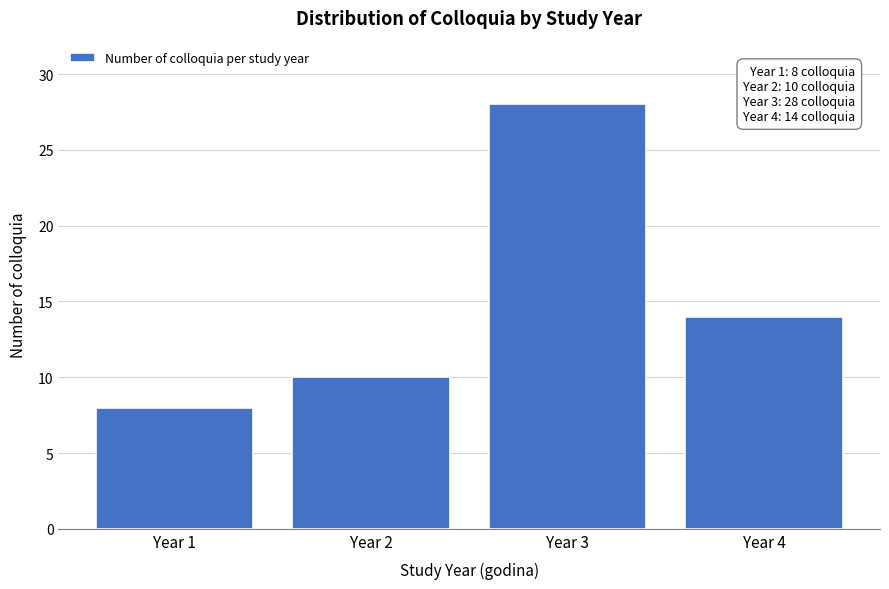

Reading left to right, transcribe all the data shown in this chart.

Year 1=8	Year 2=10	Year 3=28	Year 4=14